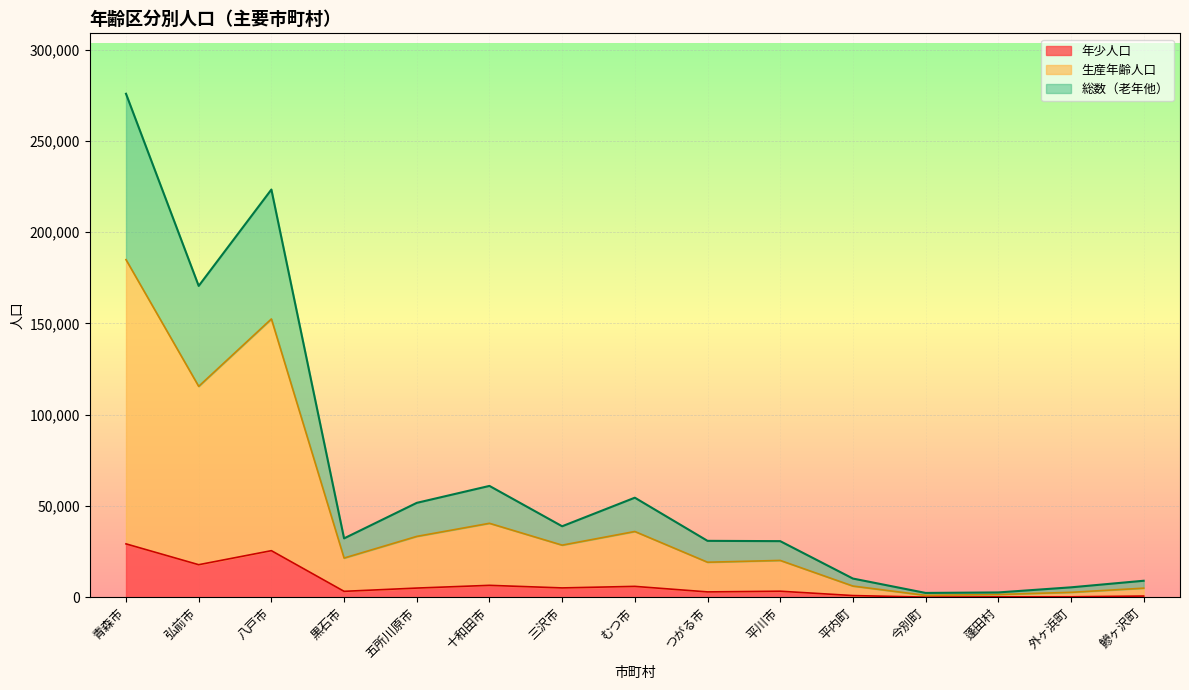

Which series has the largest total across all categories?

総数